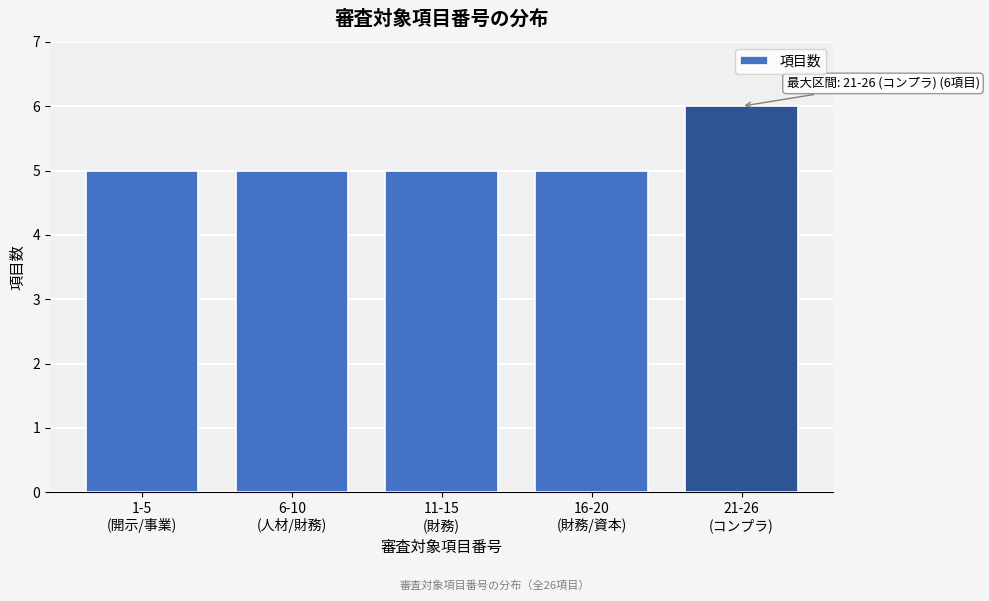

Reading left to right, extract all data points from this chart.

5	5	5	5	6